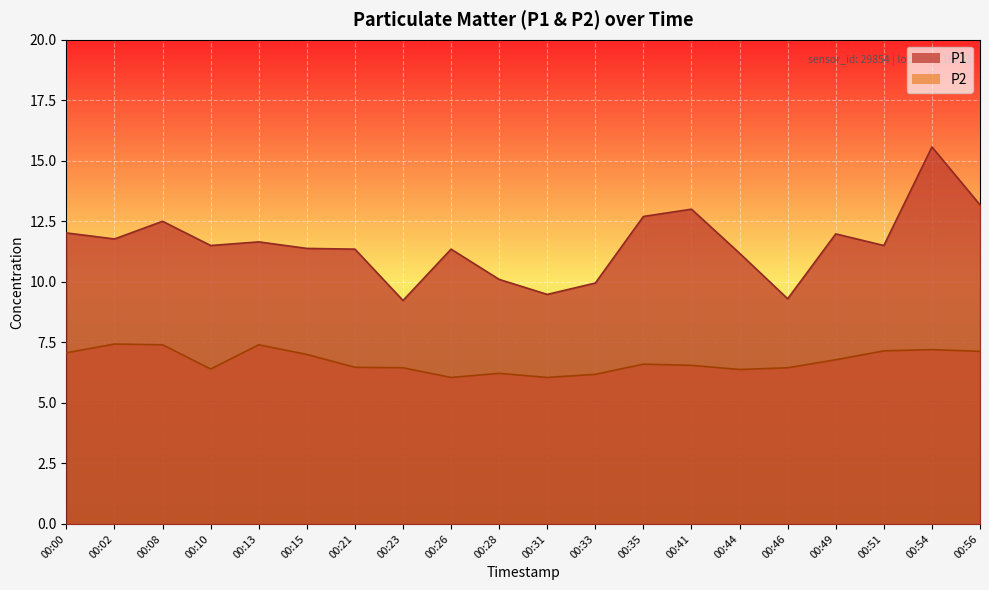

Is it true that P1 equals 13.2 at 00:56?

True